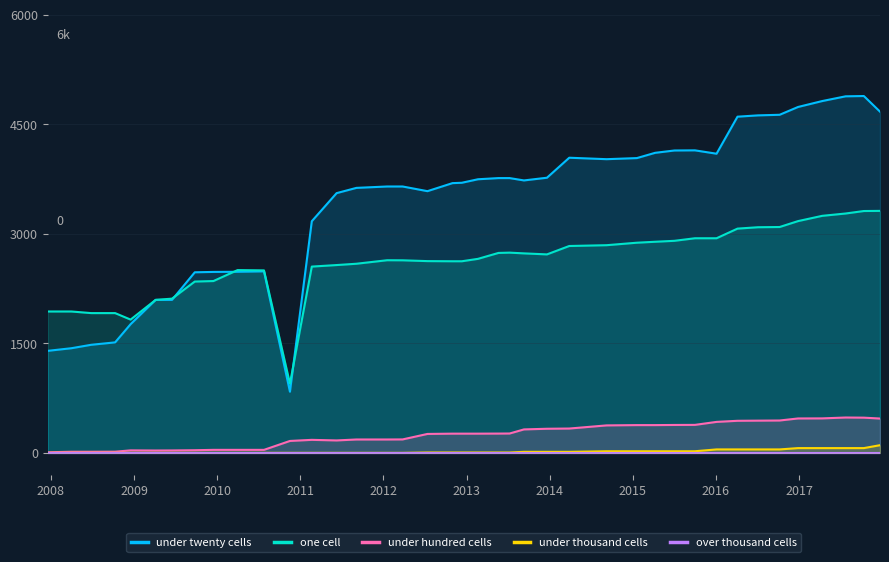

What is the difference between the maximum and minimum values in the under thousand cells series?

105